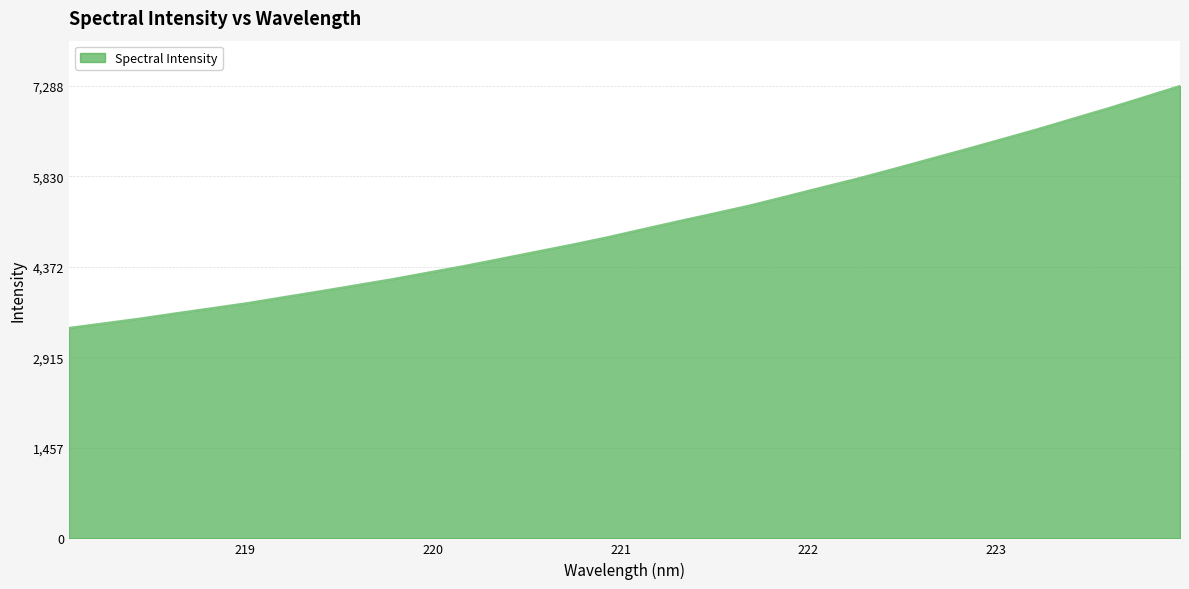

What is the average value?

5064.6